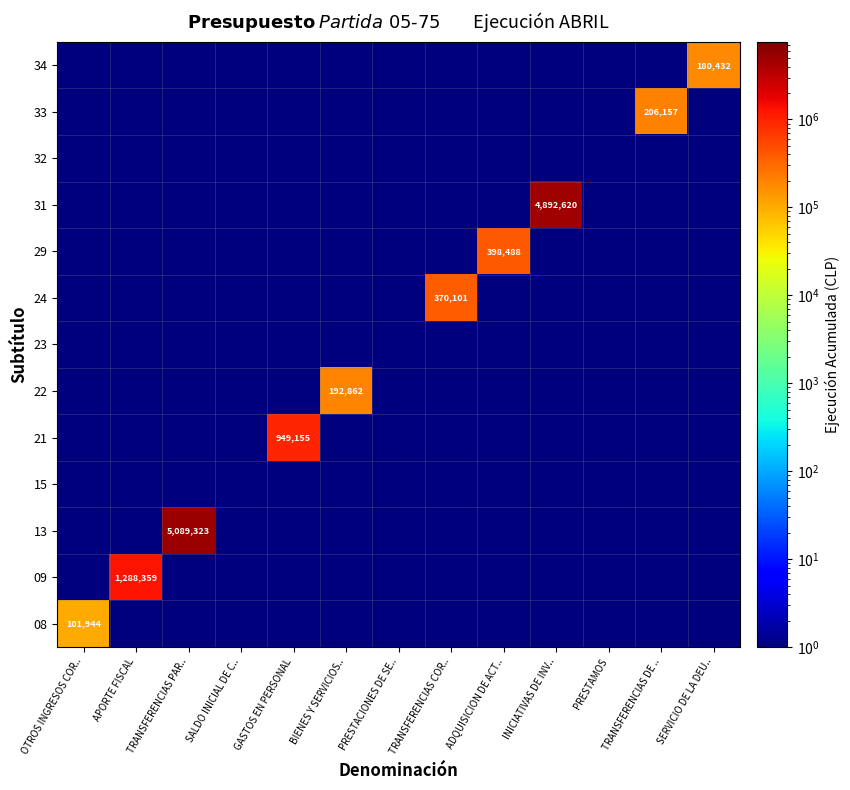

Is it true that 21 equals 1424736 at GASTOS EN PERSONAL?

False